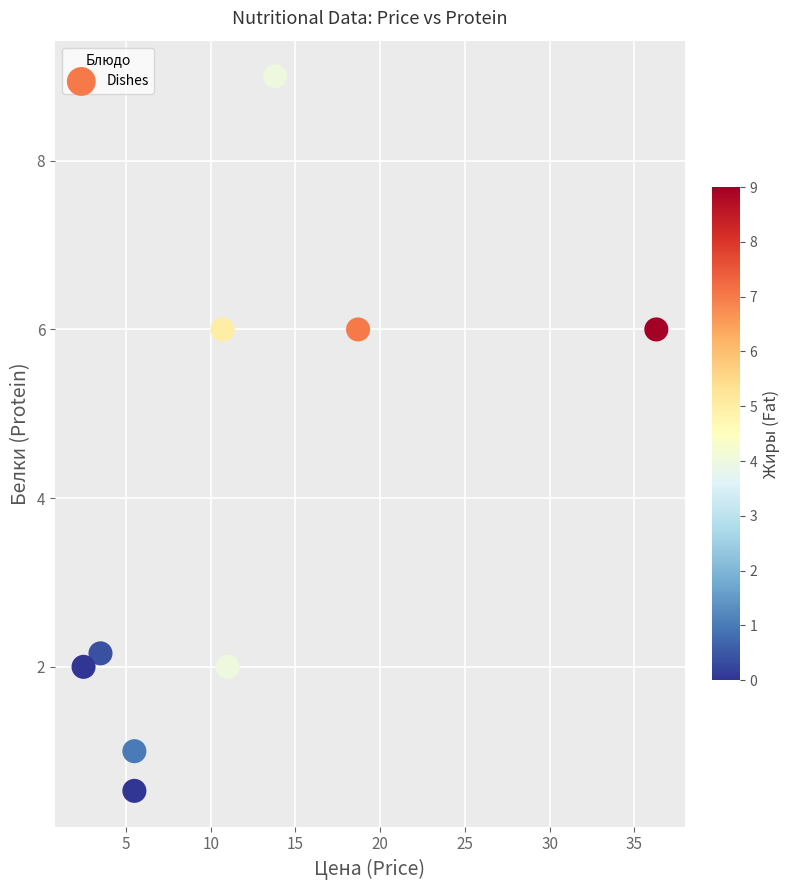

What is the range of X values (max minus min)?

33.8